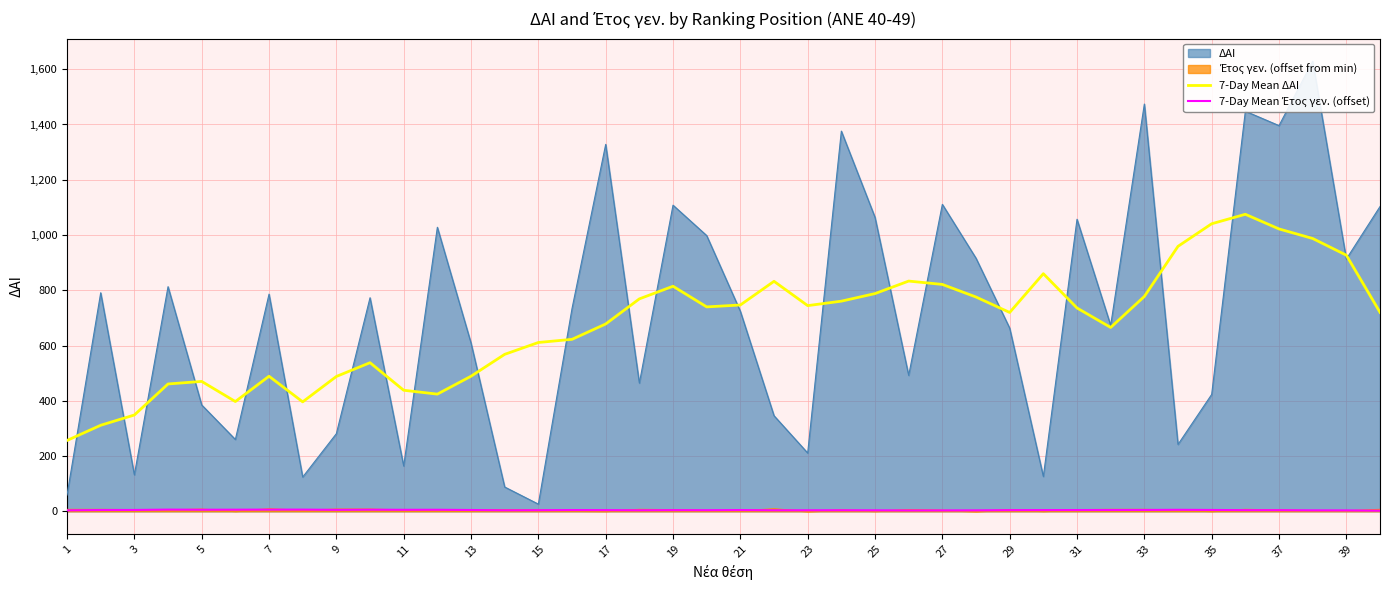

Is the value of 7-Day Mean ΔΑΙ at 31 greater than the value of 7-Day Mean Έτος γεν. (offset) at 21?

Yes